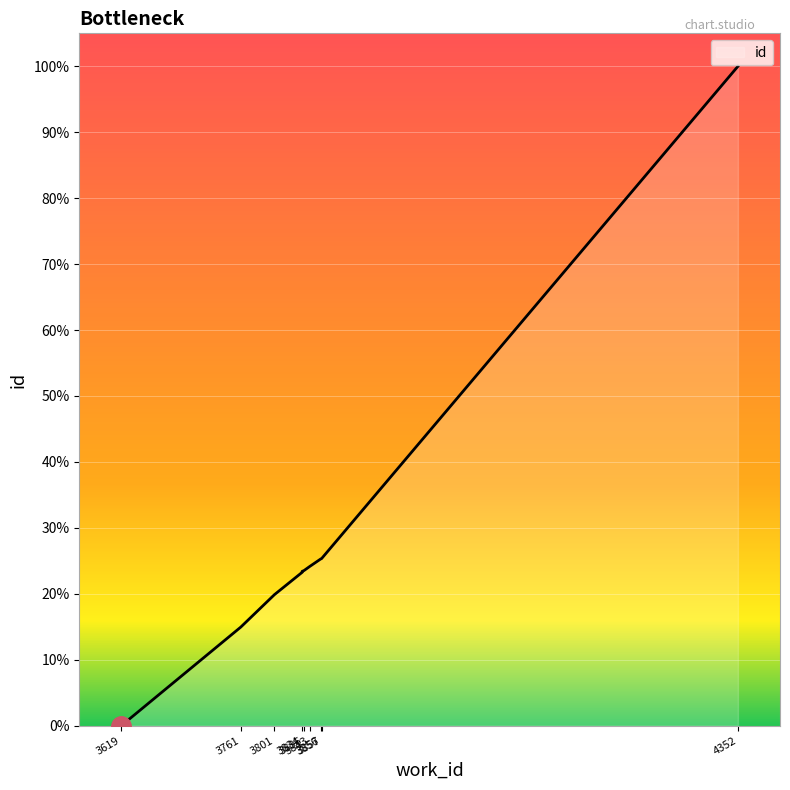

At which category does the chart reach its minimum across all series?

3619